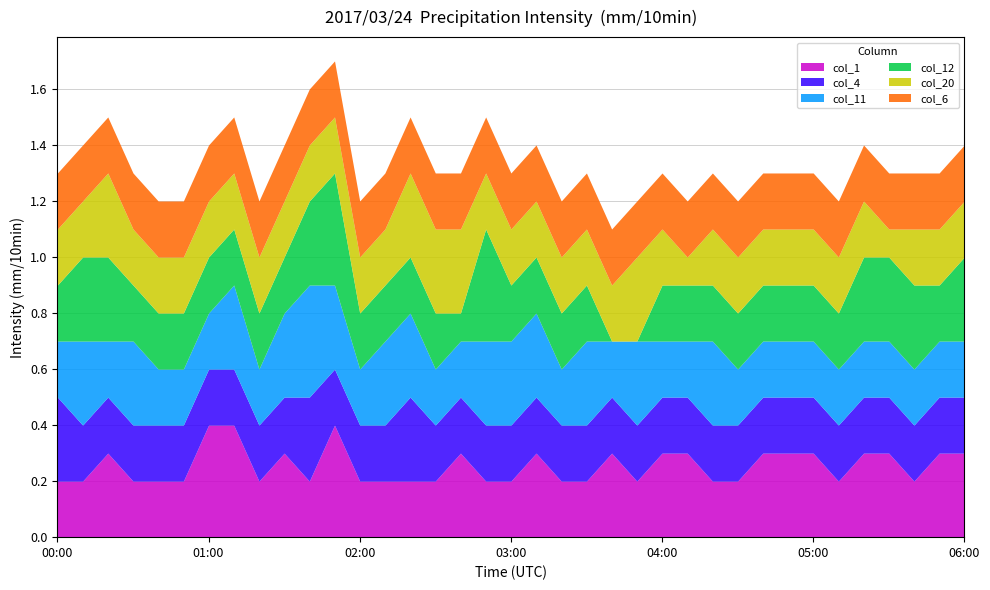

True or false: col_12 has more than 0 points higher than both neighbors.

True